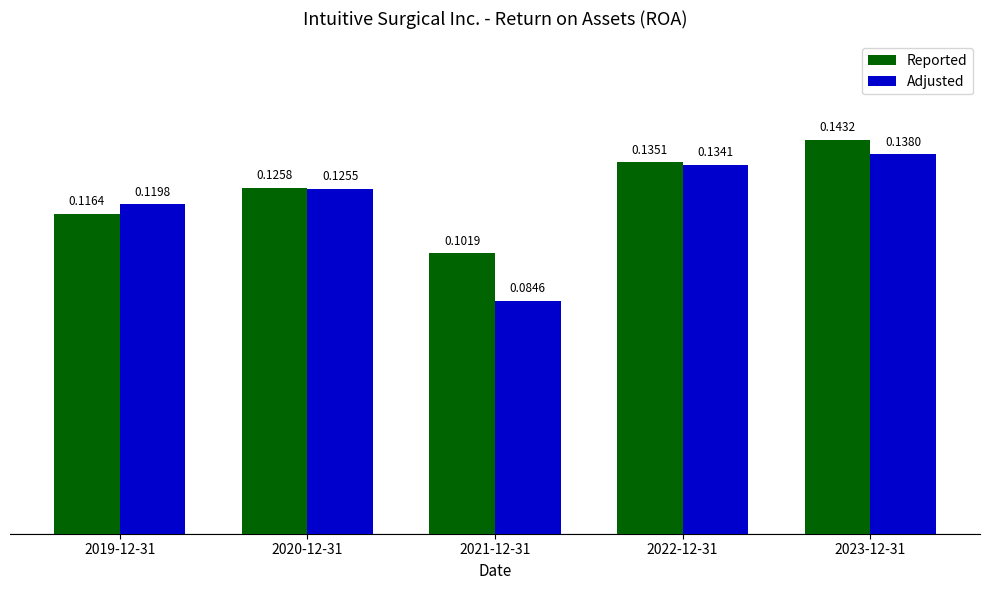

What is the sum of the Reported values at 2023-12-31 and 2020-12-31?

0.3